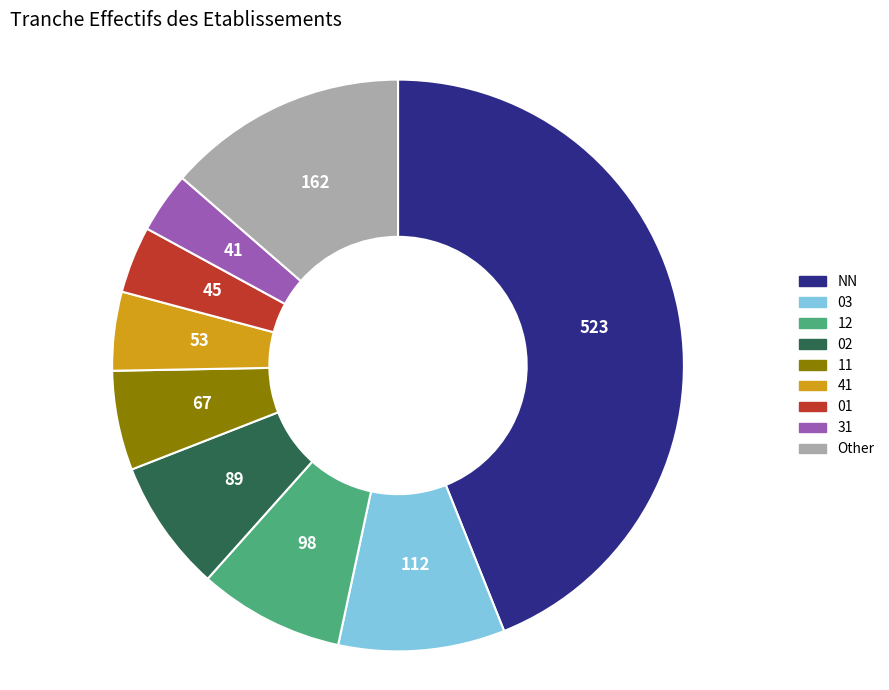

Is NN the majority of the pie?

No